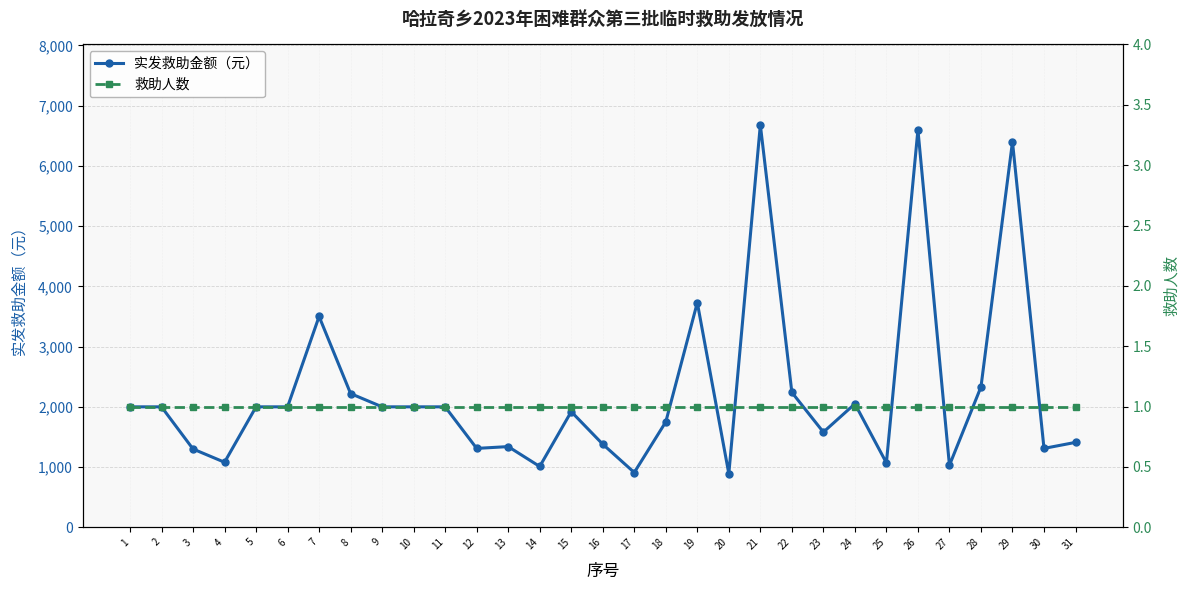

Between 2 and 22, which is larger?

22